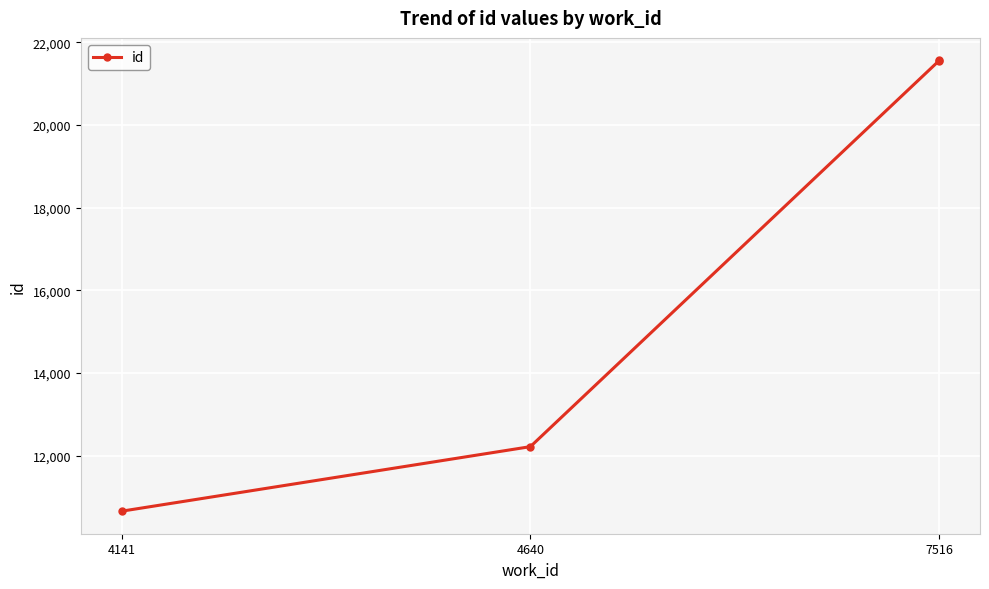

What is the change in value from 4640 to 7516?

+9336